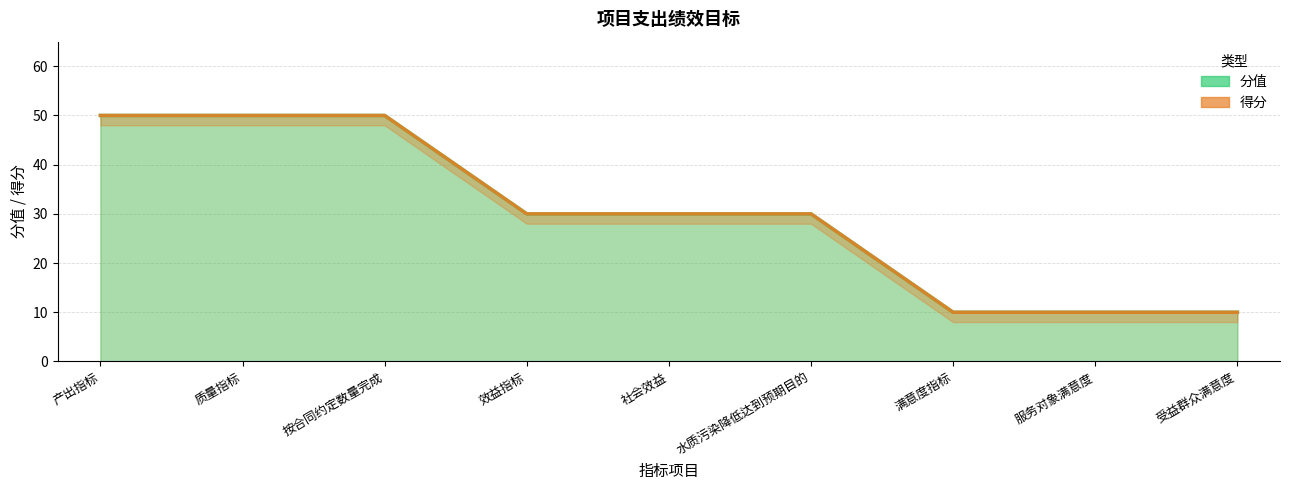

List the labels in order of 分值 value, smallest first.

满意度指标, 服务对象满意度, 受益群众满意度, 效益指标, 社会效益, 水质污染降低达到预期目的, 产出指标, 质量指标, 按合同约定数量完成